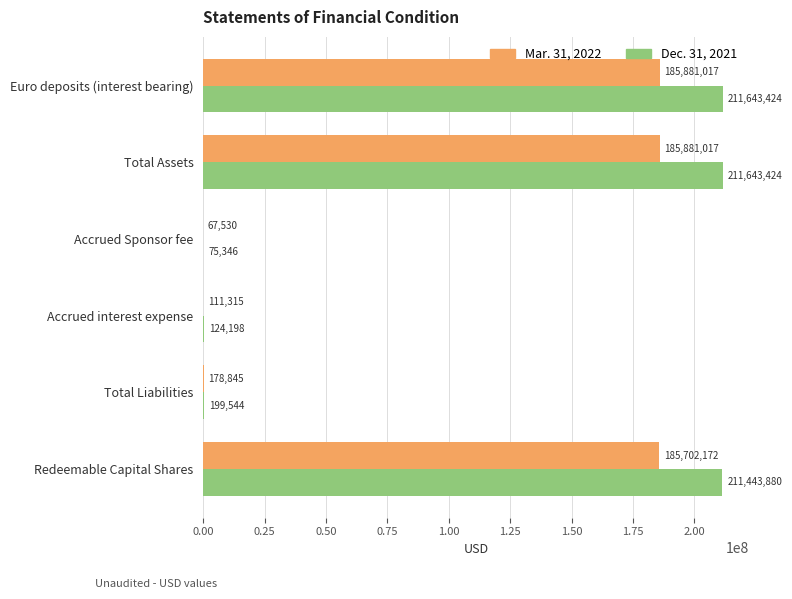

What is the maximum value shown in the chart?

211643424